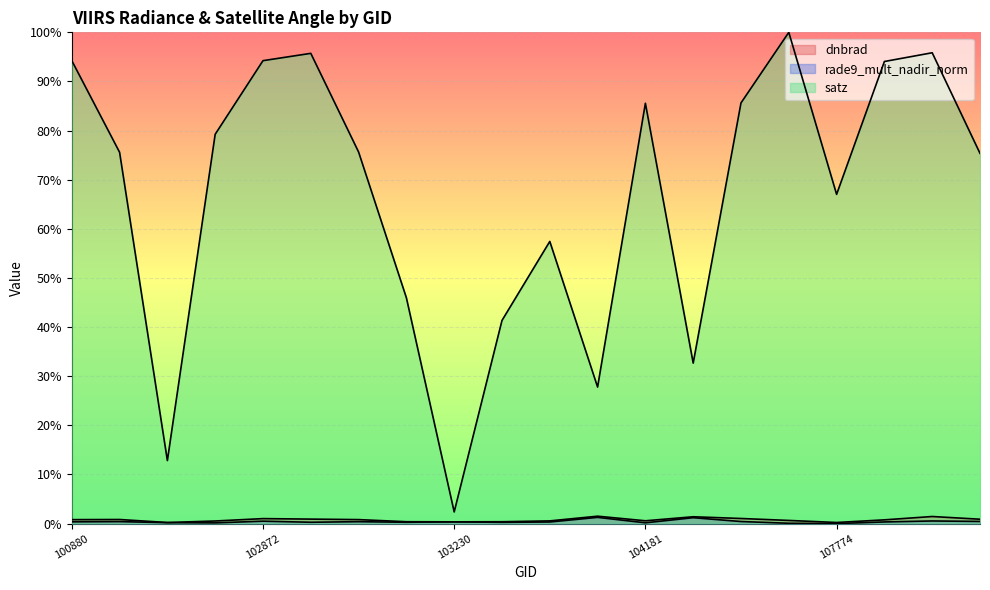

In rade9_mult_nadir_norm, how many points are higher than both neighbors (excluding endpoints)?

7